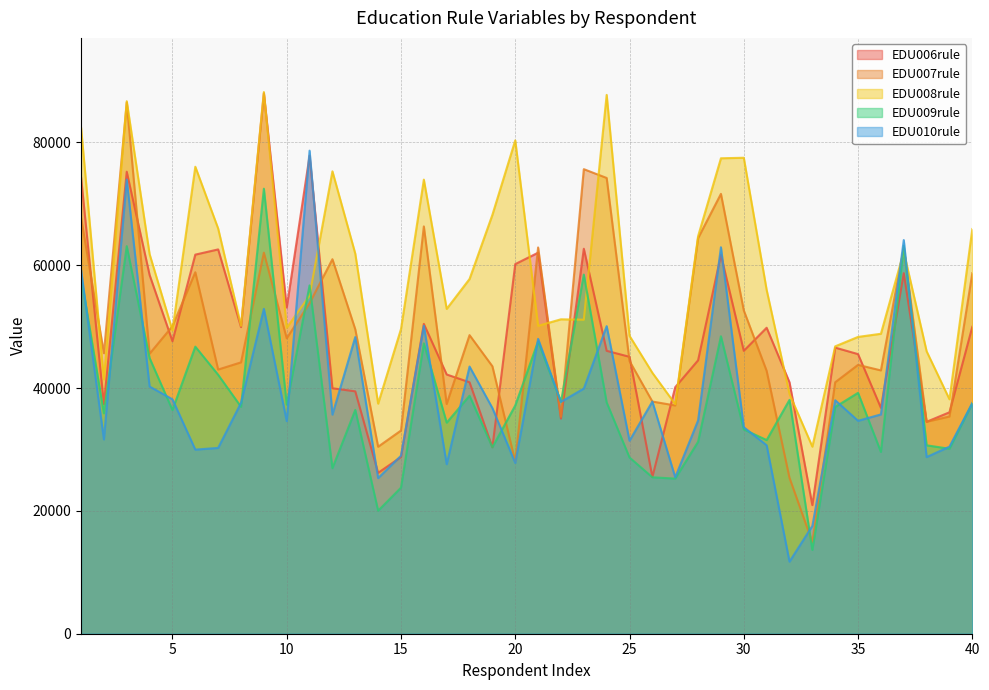

At 6, list the series in order from smallest to largest.

EDU010rule, EDU009rule, EDU007rule, EDU006rule, EDU008rule